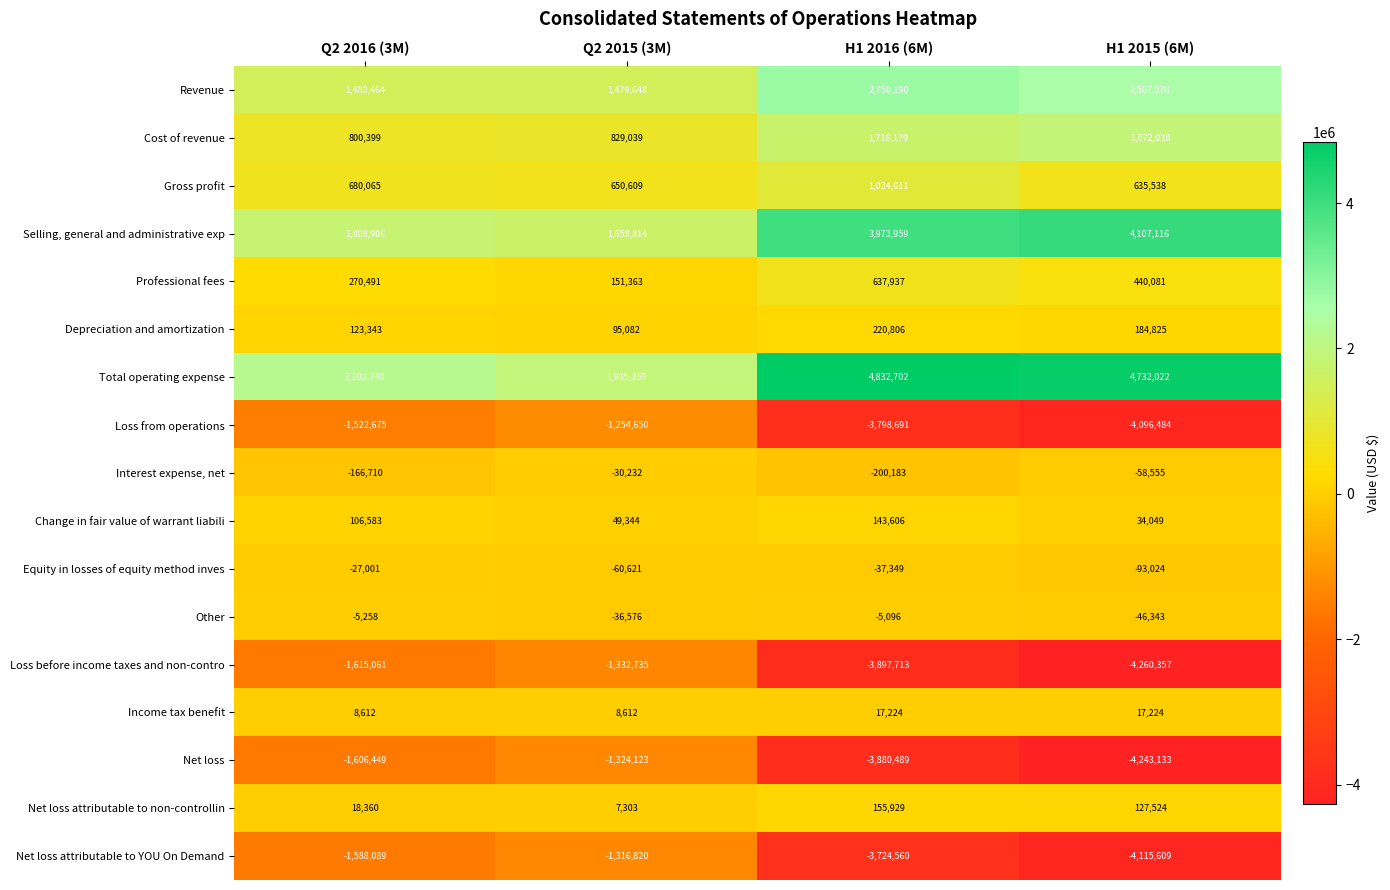

What is the difference between the Cost of revenue values at H1 2015 (6M) and Q2 2016 (3M)?

1071639